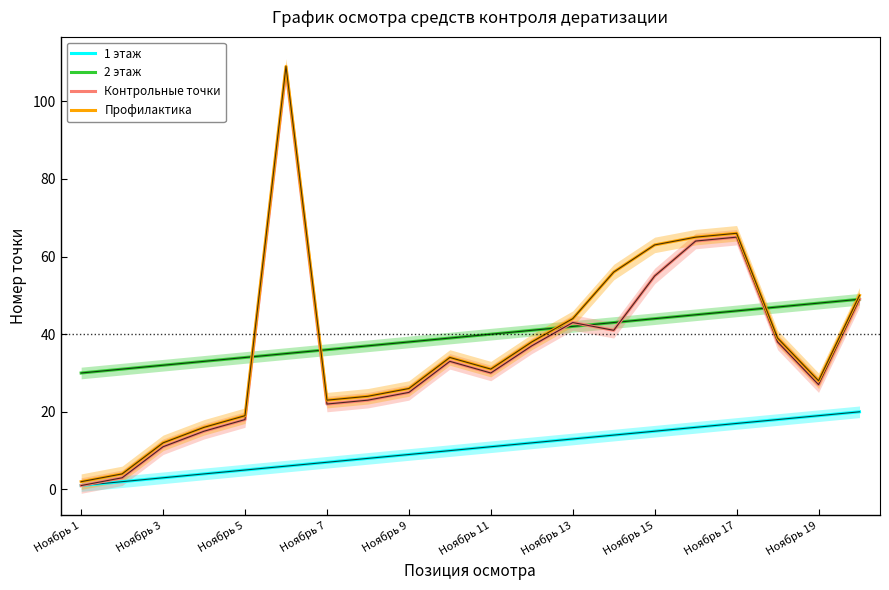

Is it true that 2 этаж equals 32 at Ноябрь 3?

True